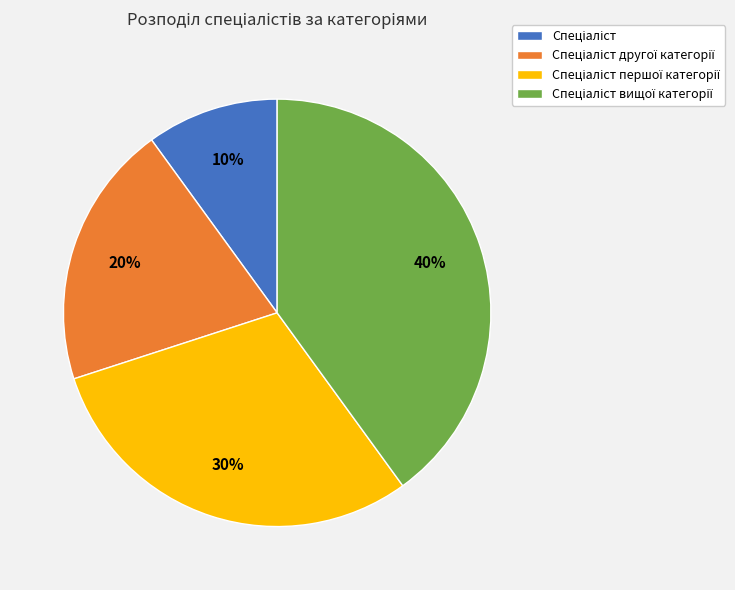

To the nearest percent, what is the average slice percentage?

25%